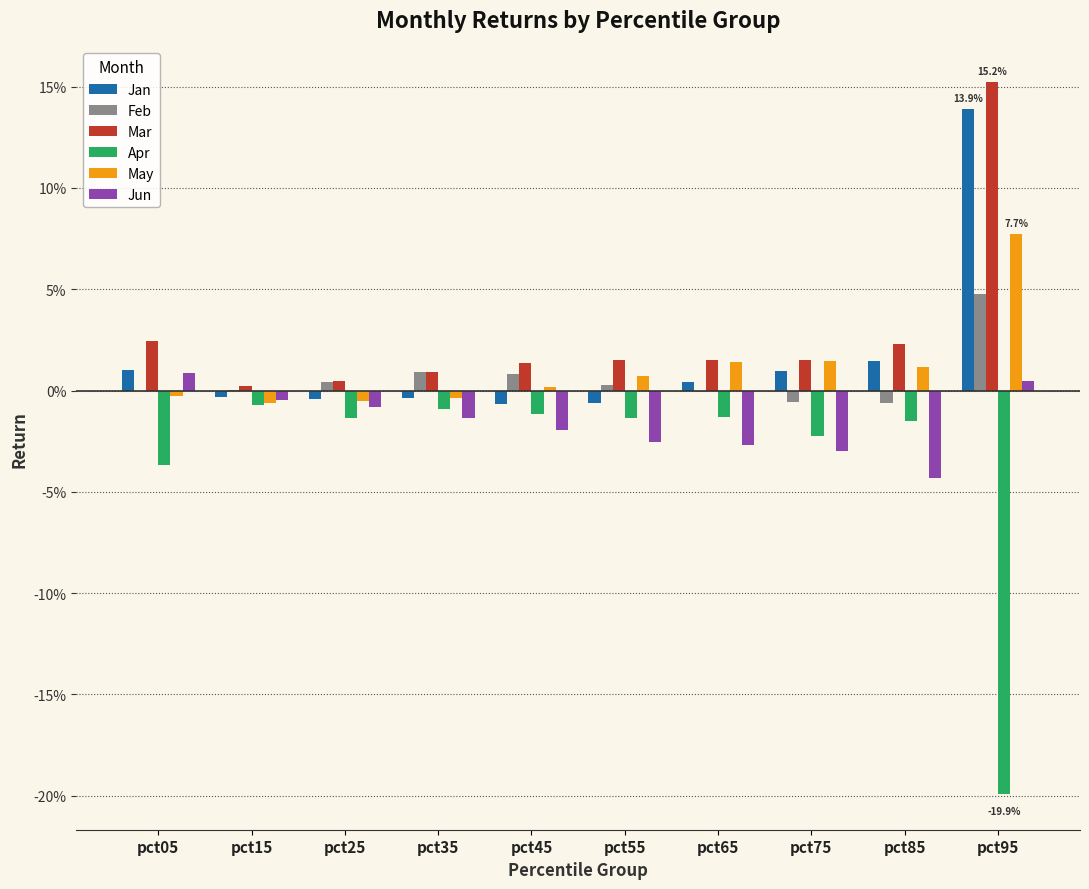

Rank the categories by Jan value from highest to lowest.

pct95, pct85, pct05, pct75, pct65, pct15, pct35, pct25, pct55, pct45